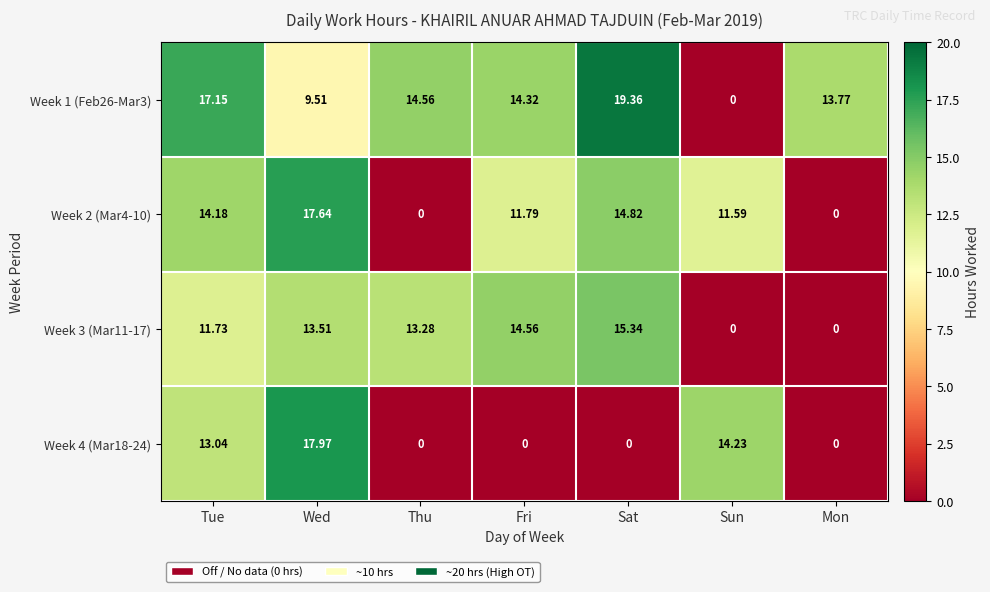

What is the greatest value displayed?

19.4